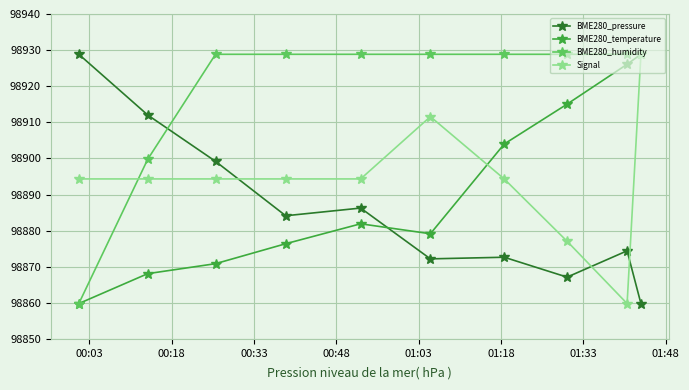

What is the value of the BME280_pressure point at the 1st from the left?

98928.8